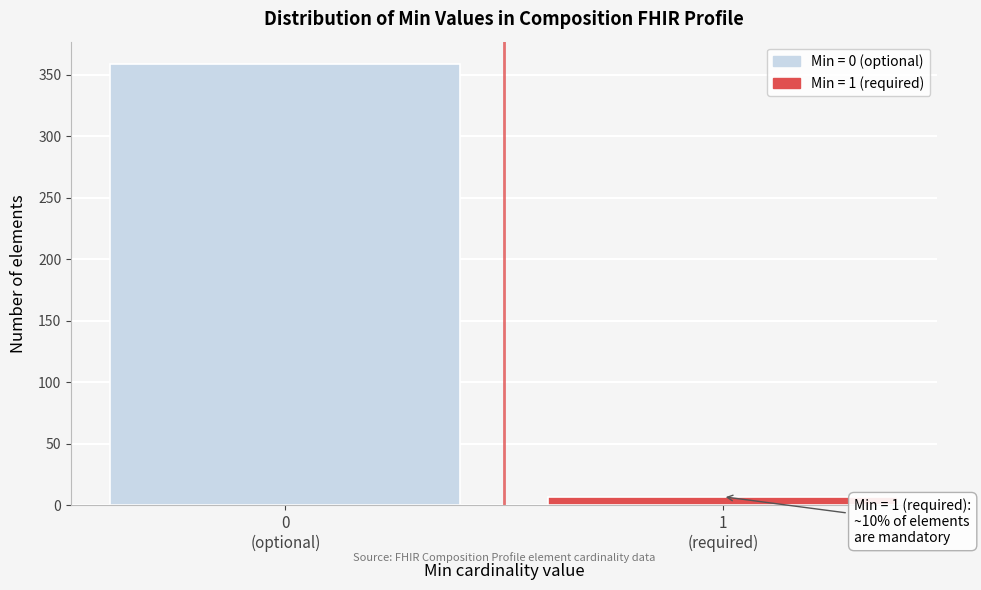

Reading left to right, transcribe all the data shown in this chart.

359	7